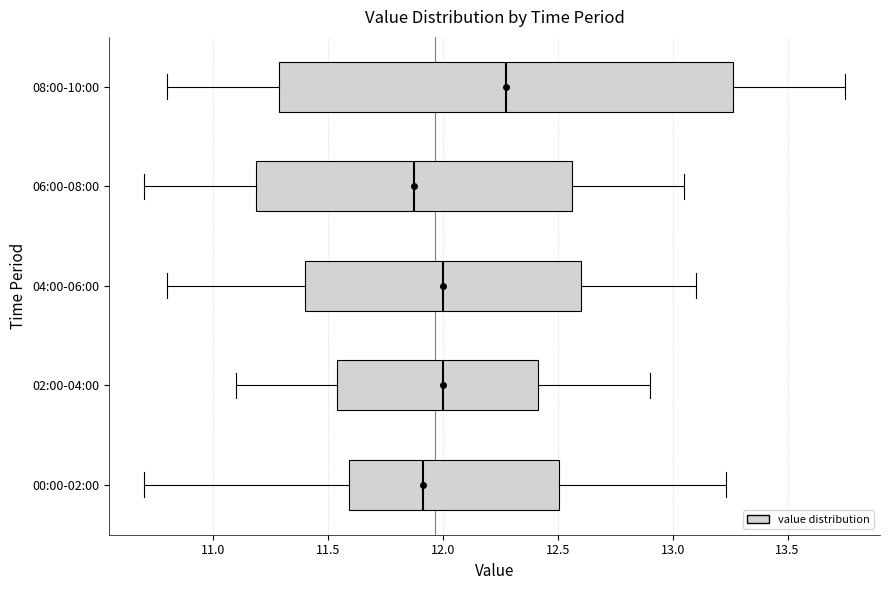

Comparing the boxes themselves (not the whiskers), which one is the widest?

08:00-10:00